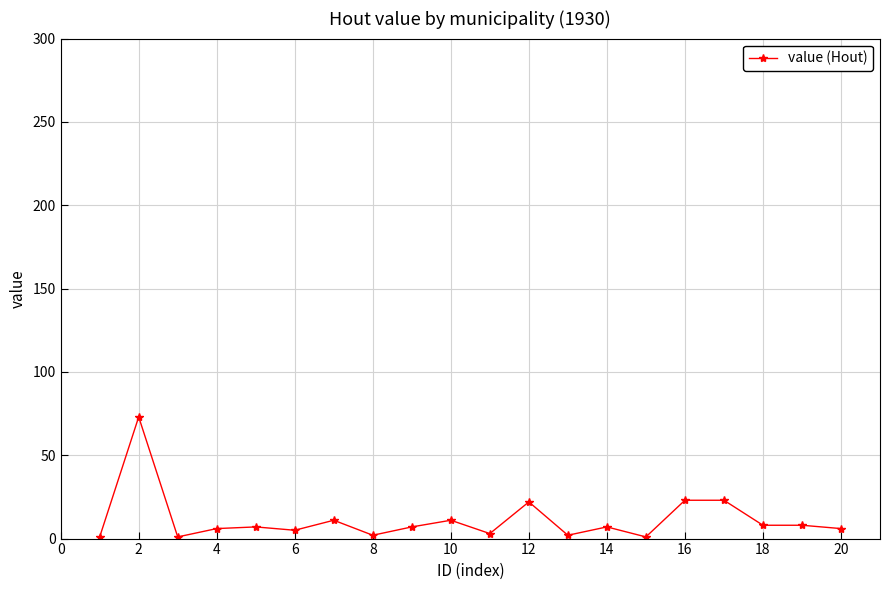

What is the difference between the maximum and minimum values?

72